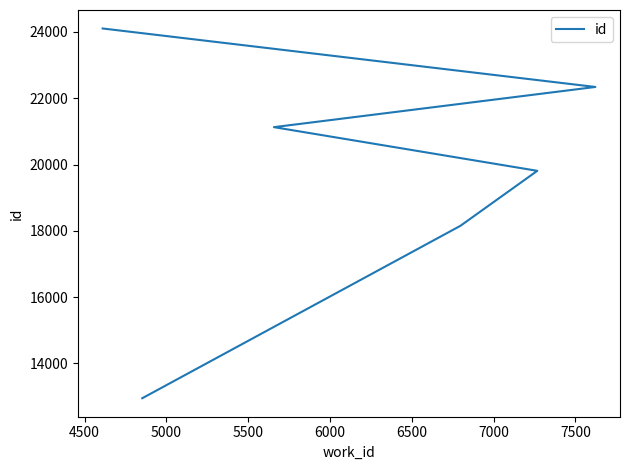

True or false: the data shows 3579 at 4000.

False